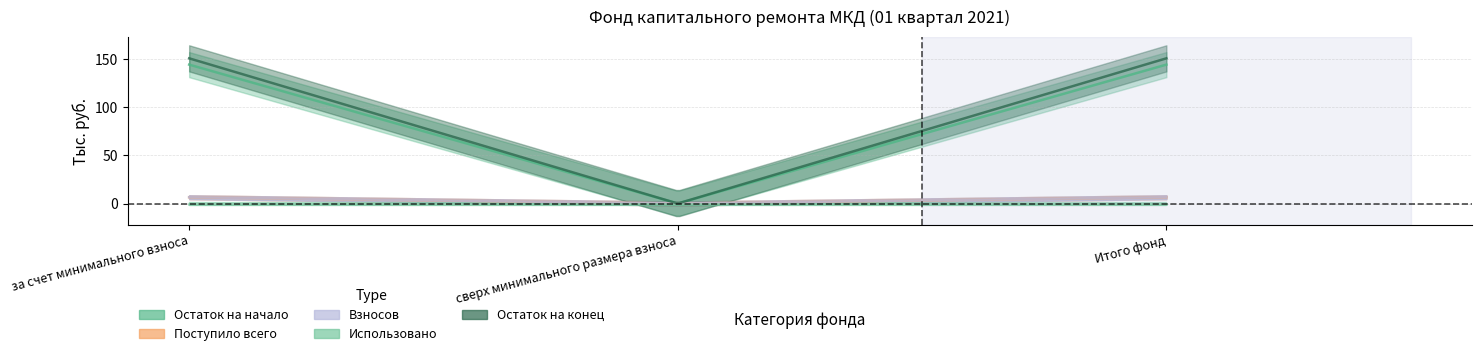

Which category has the lowest value in the Остаток на начало series?

сверх минимального размера взноса